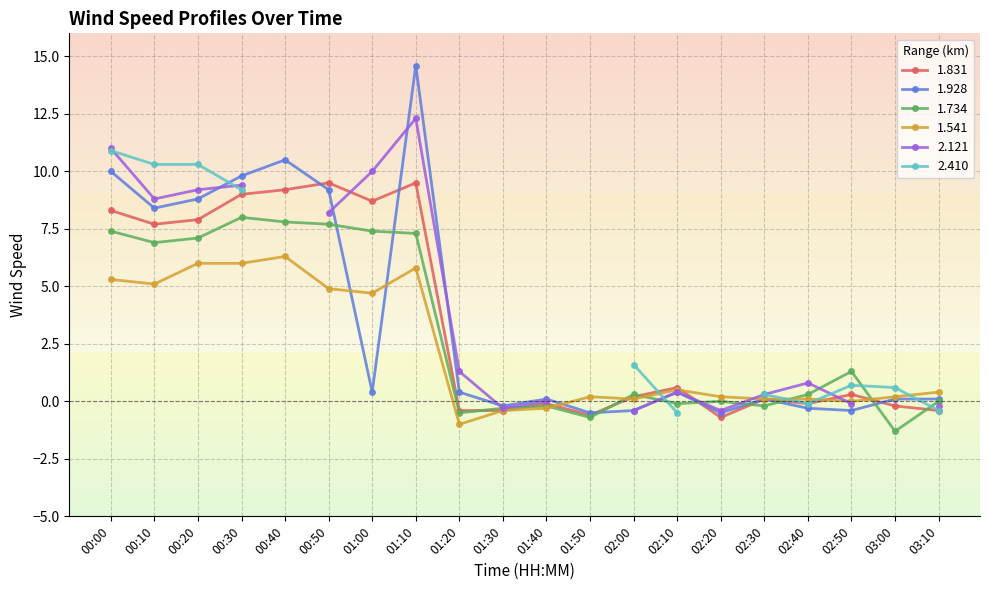

What position from the right is 03:10?

1